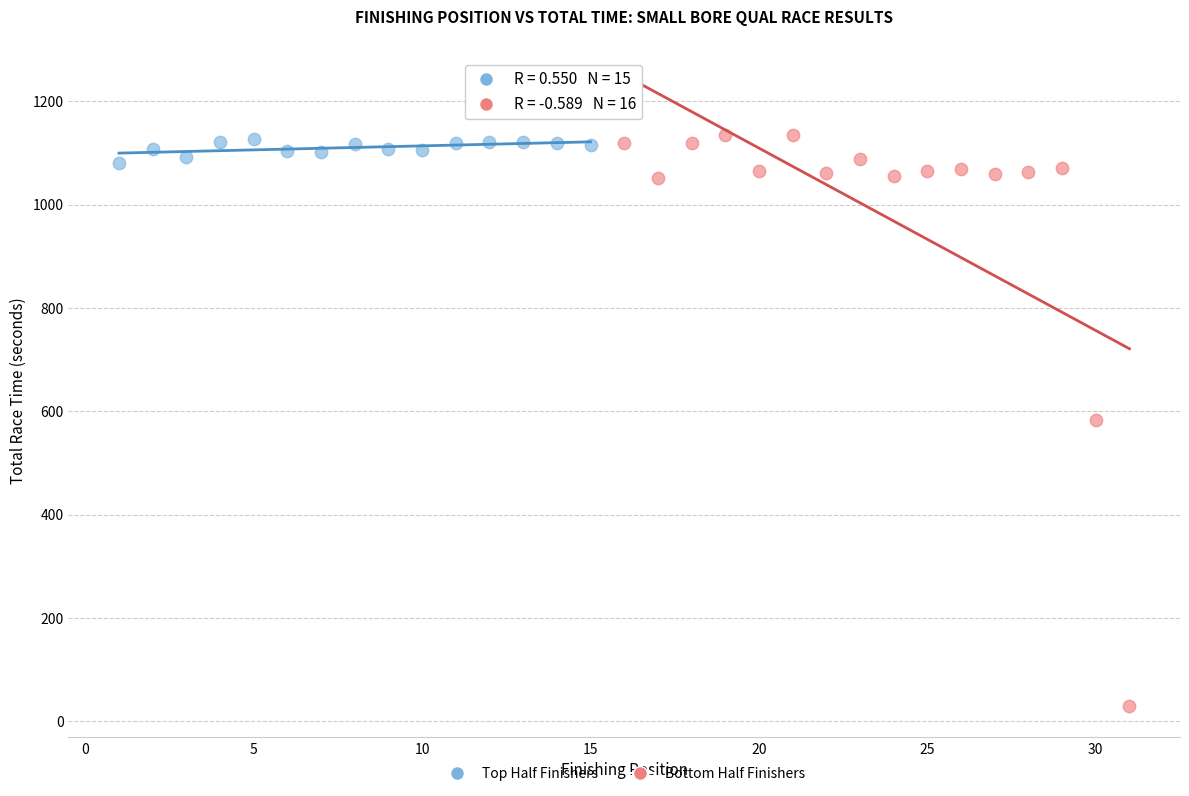

Which series has the widest spread of Y values?

Bottom Half Finishers